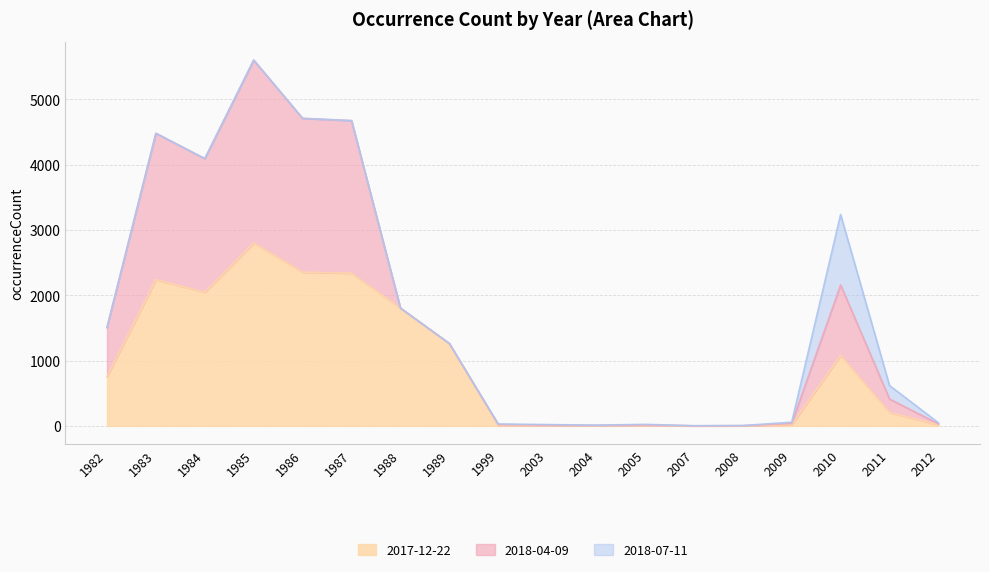

List the series in order of their overall mean, highest first.

2017-12-22, 2018-04-09, 2018-07-11